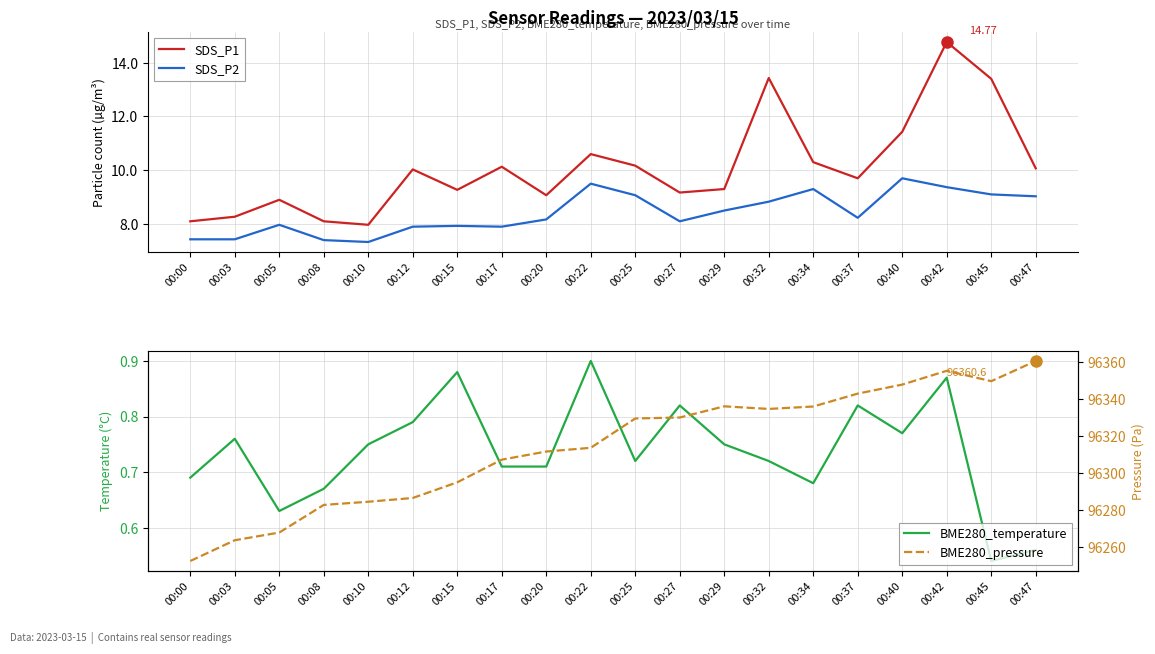

True or false: BME280_pressure and SDS_P2 intersect in this chart.

False